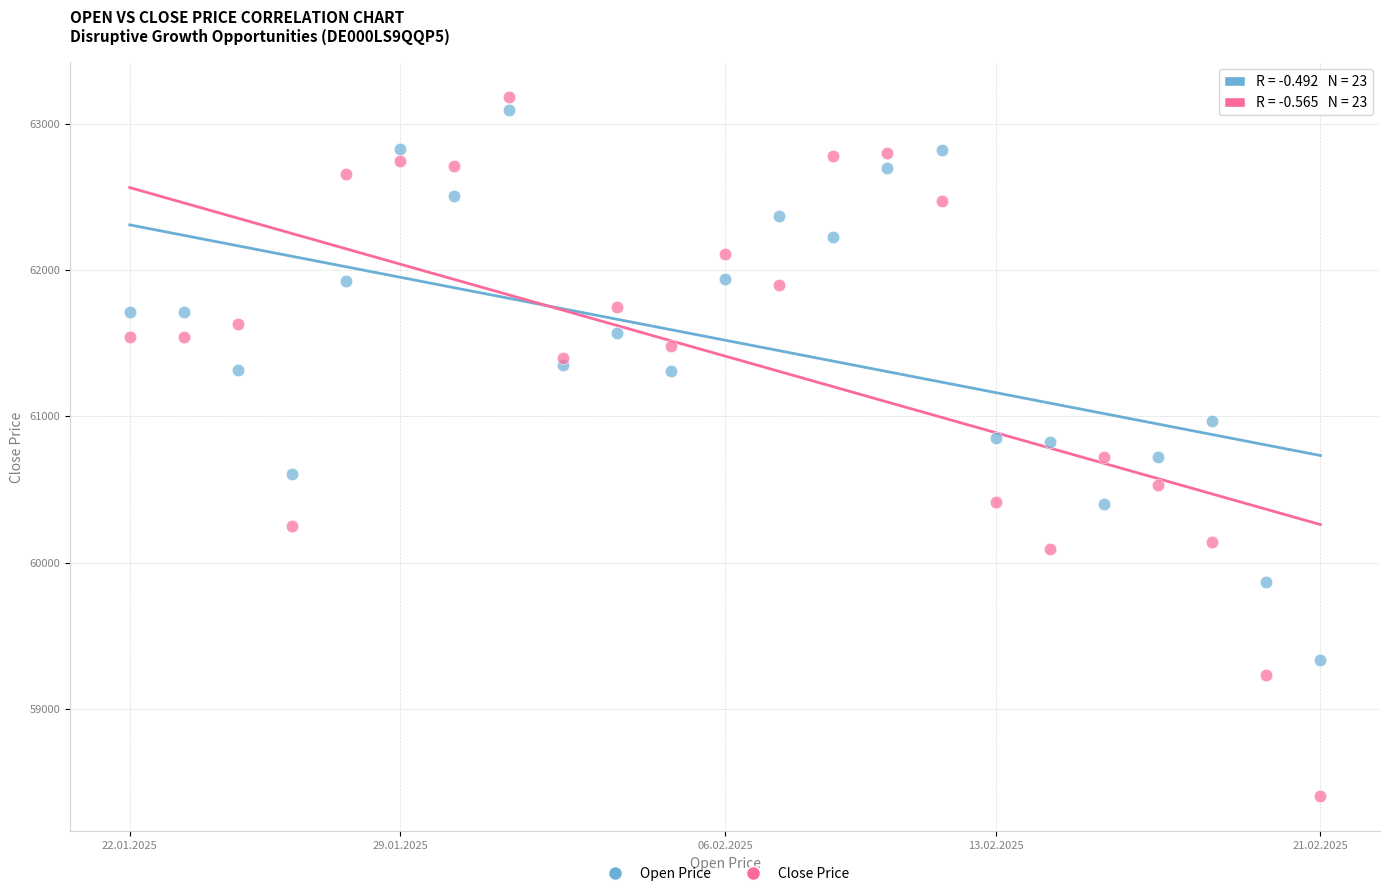

Which series contains the lowest Y value?

Close Price